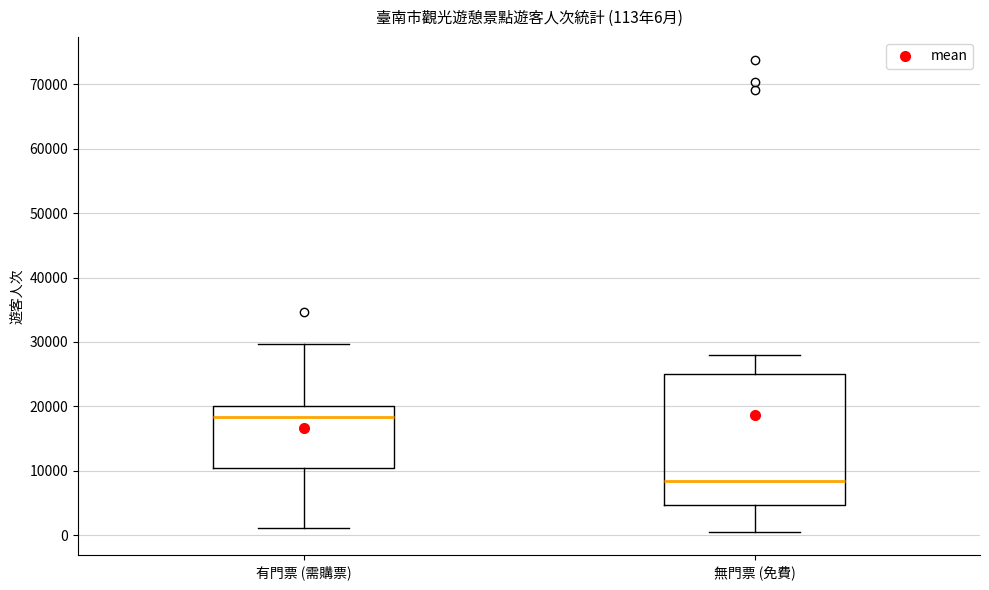

Which box has the highest median line?

有門票 (需購票)